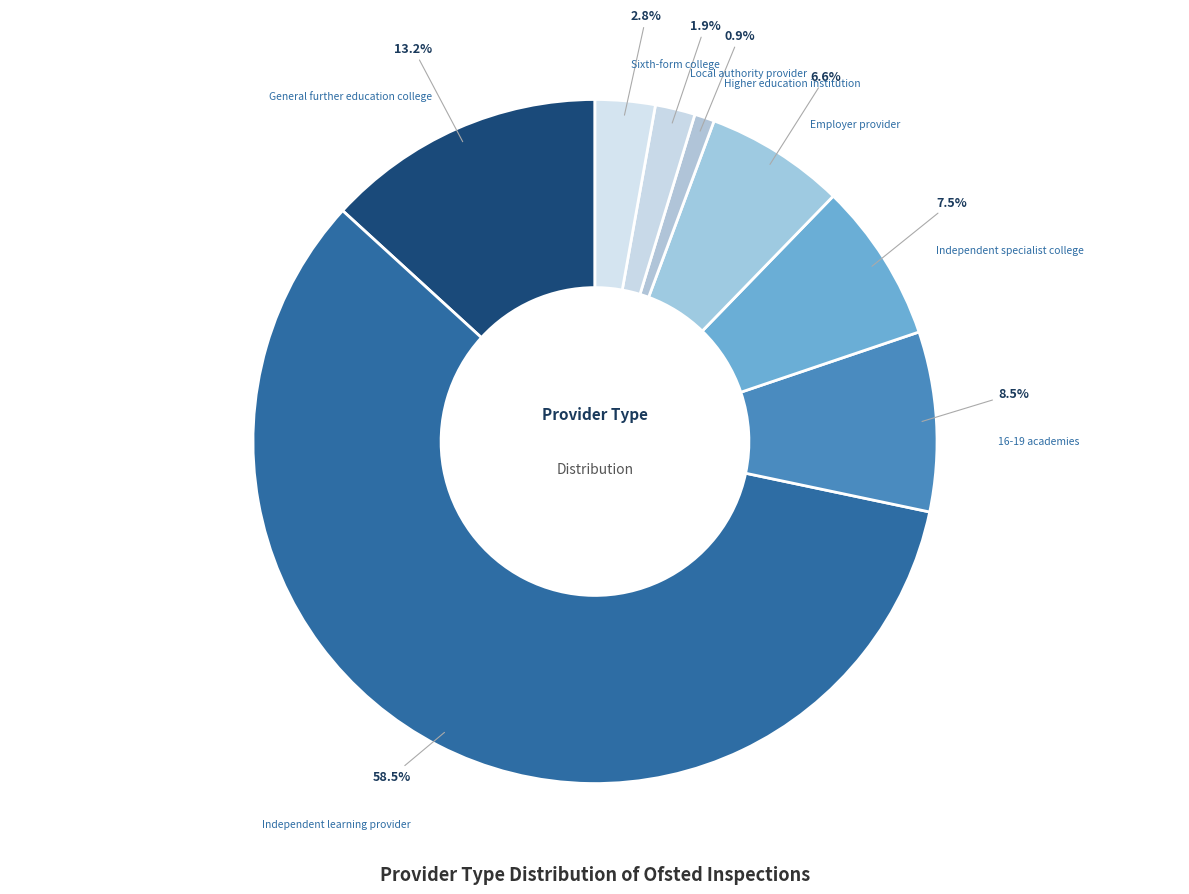

To the nearest percent, what is the average slice percentage?

12%